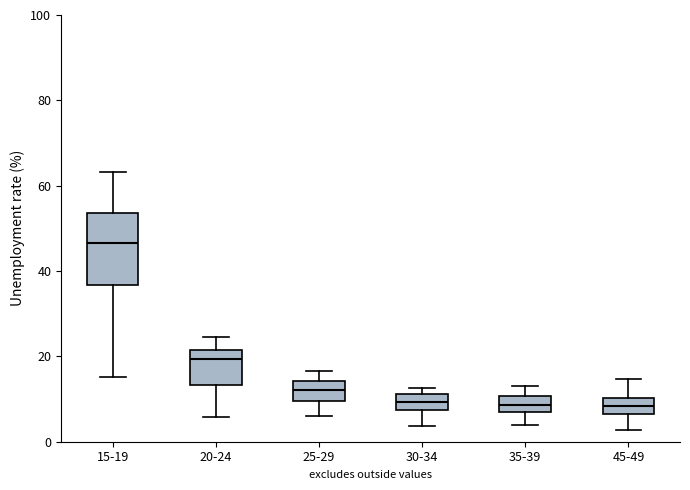

Comparing the boxes themselves (not the whiskers), which one is the tallest?

15-19